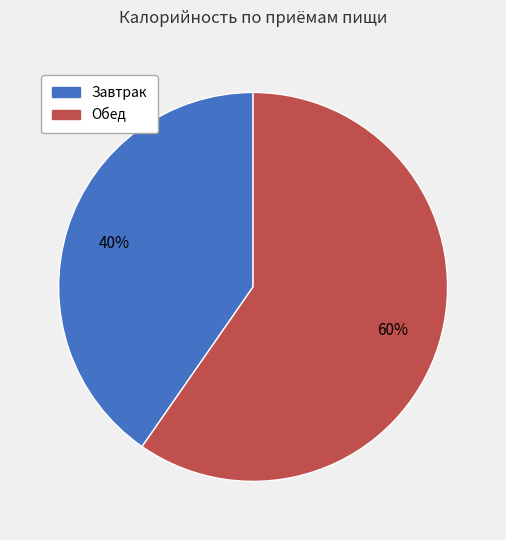

Count the number of slices in the pie.

2